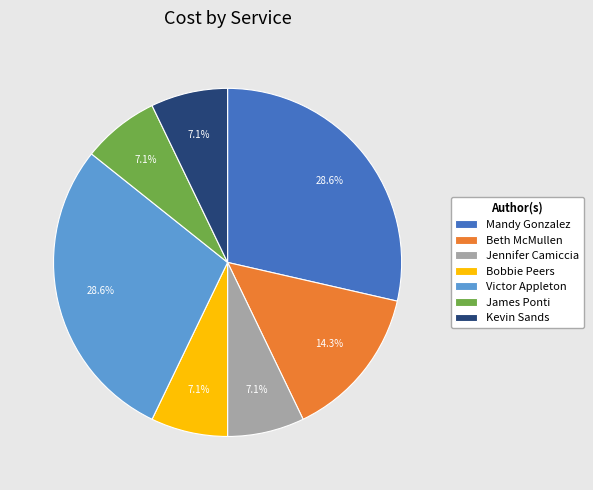

Combined, what portion of the pie is Jennifer Camiccia and Mandy Gonzalez?

35.7%